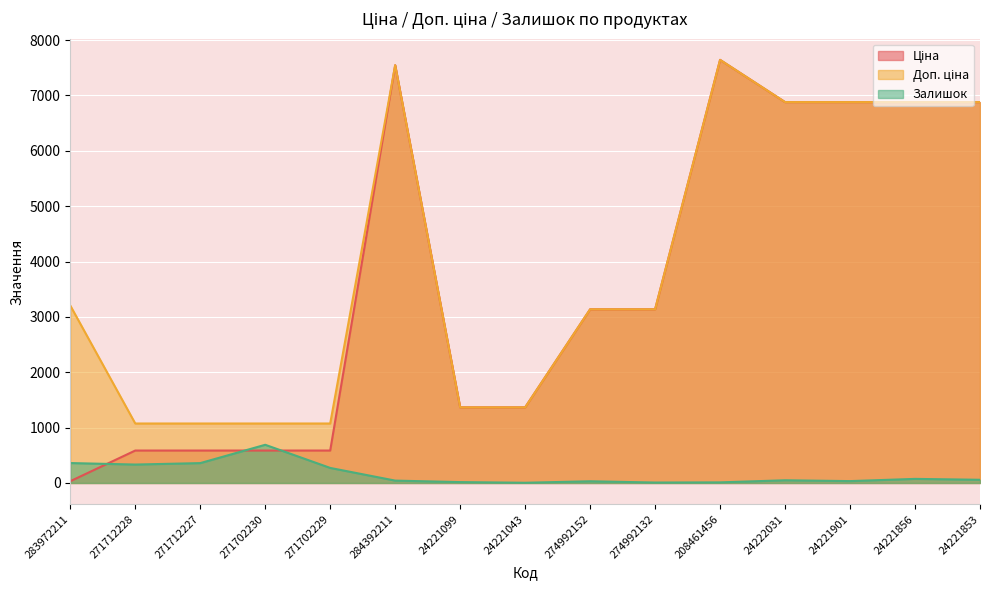

After their last crossing, which series has the higher values: Залишок or Ціна?

Ціна